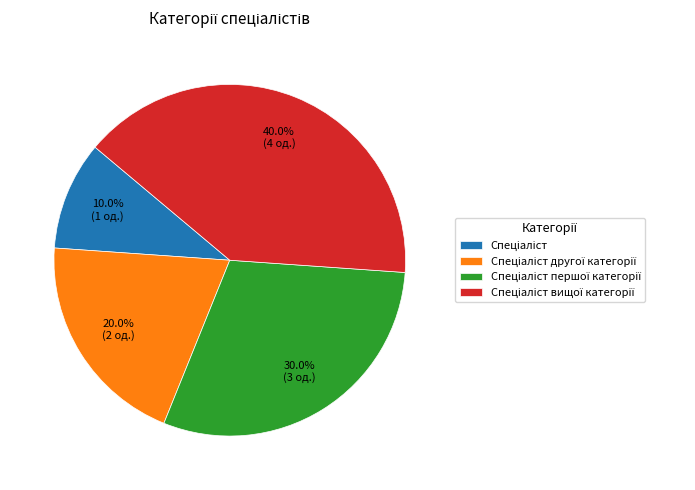

Does any single category account for the majority?

No